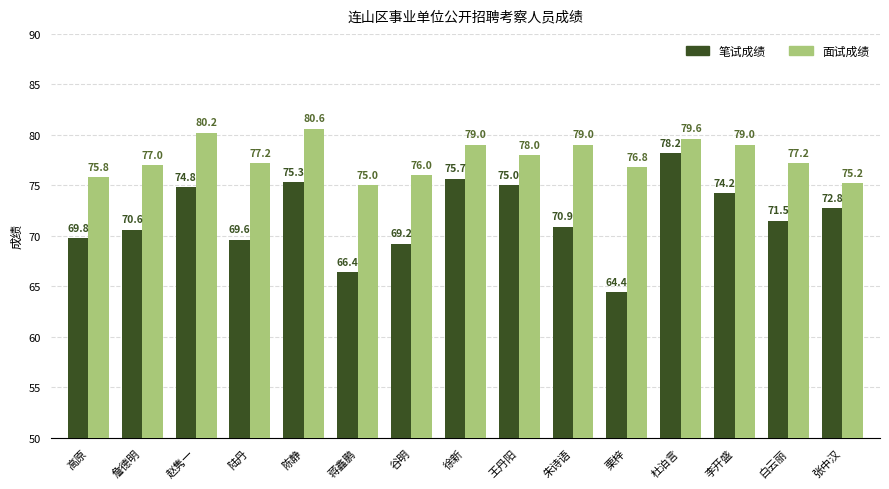

What is the total value across all series at 李开盛?

153.2